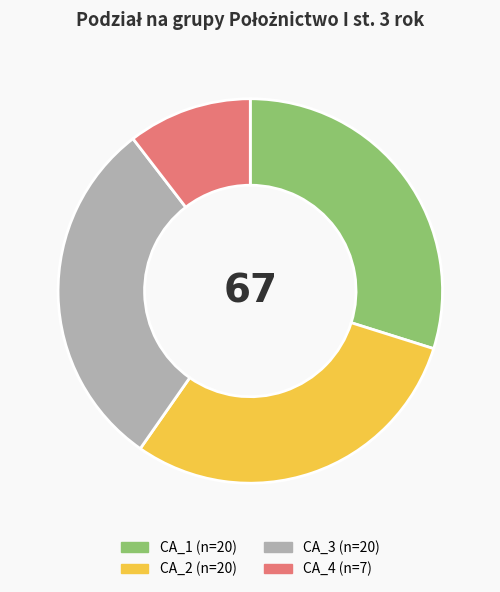

Is there any slice that represents more than half of the pie?

No